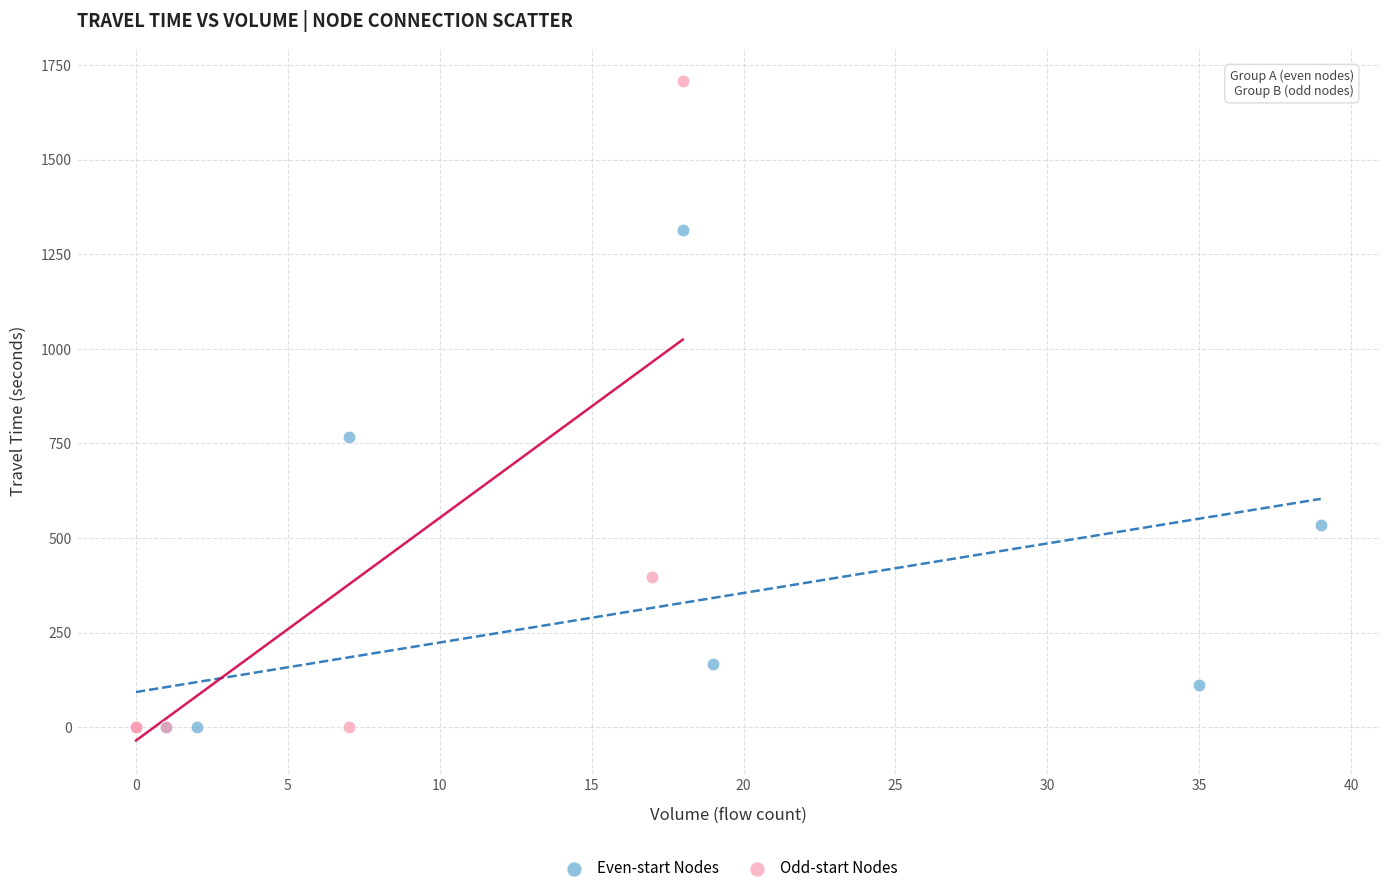

Which series contains the highest Y value?

Odd-start Nodes